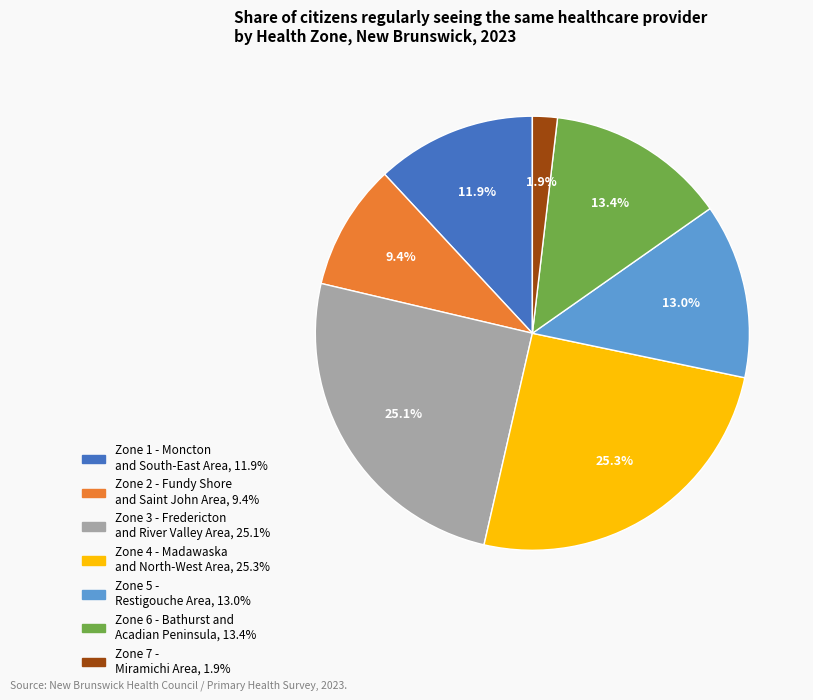

Is it true that Zone 4 - Madawaska and North-West Area is 15% of the pie?

False